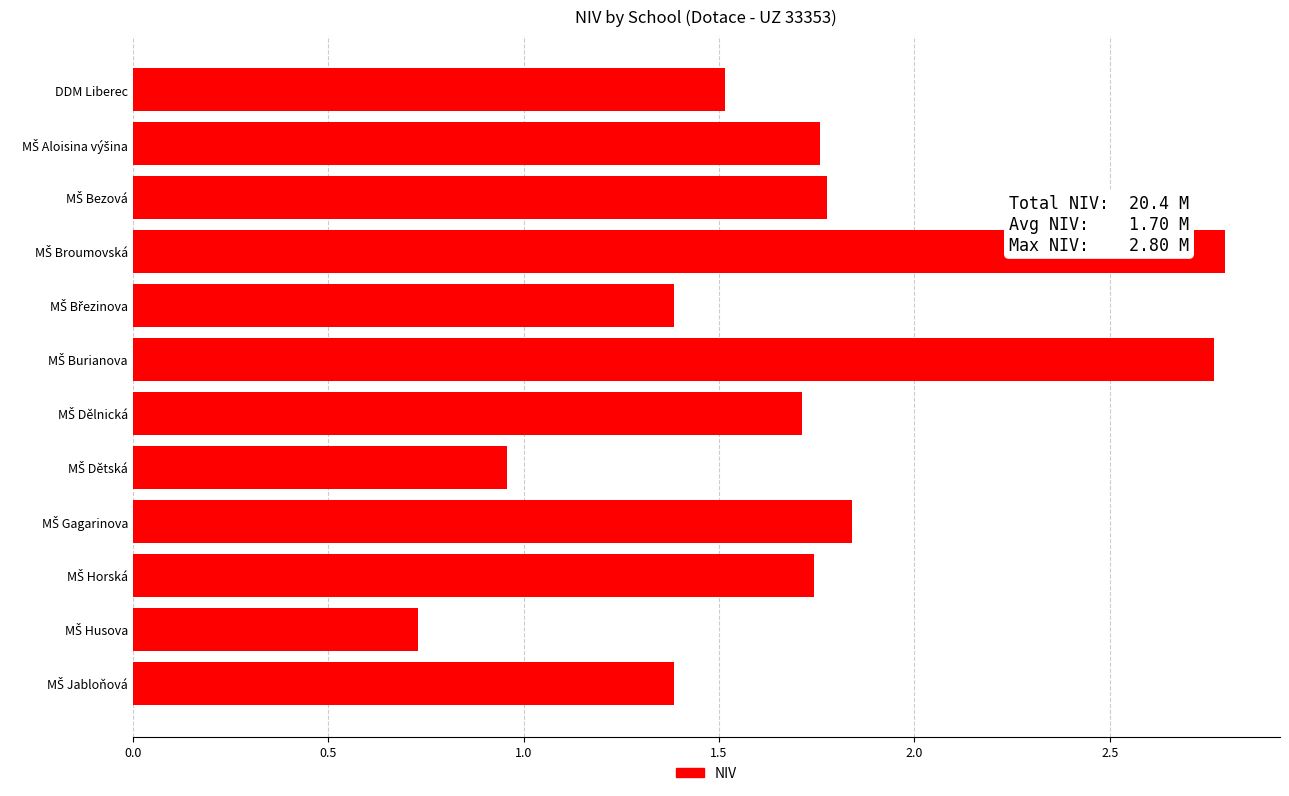

What is the sum of all values?

20.4